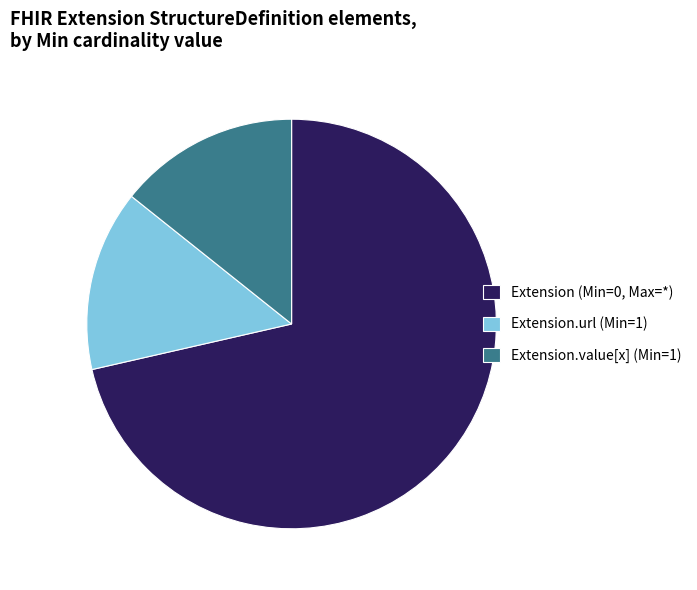

Is it true that Extension.url (Min=1) is 24% of the pie?

False